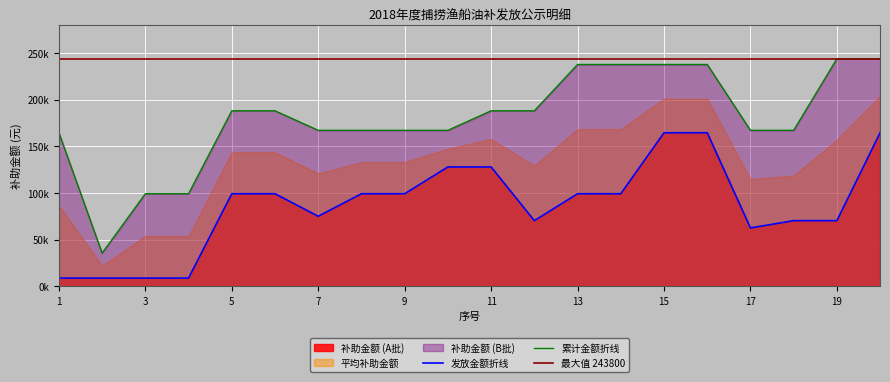

True or false: there are more than 2 points higher than both neighbors.

False